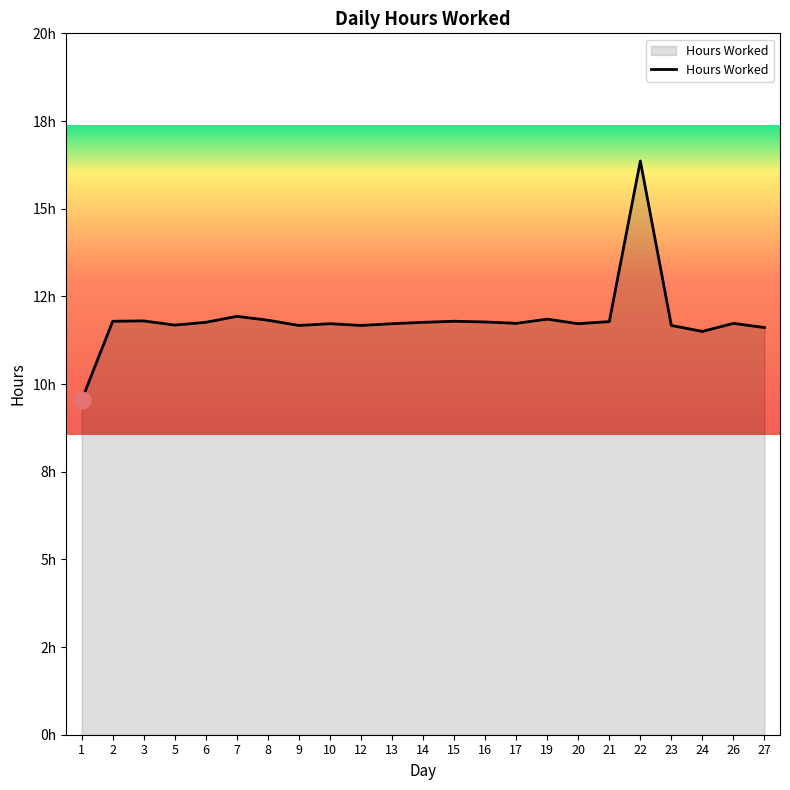

What is the sum of all values?

272.4